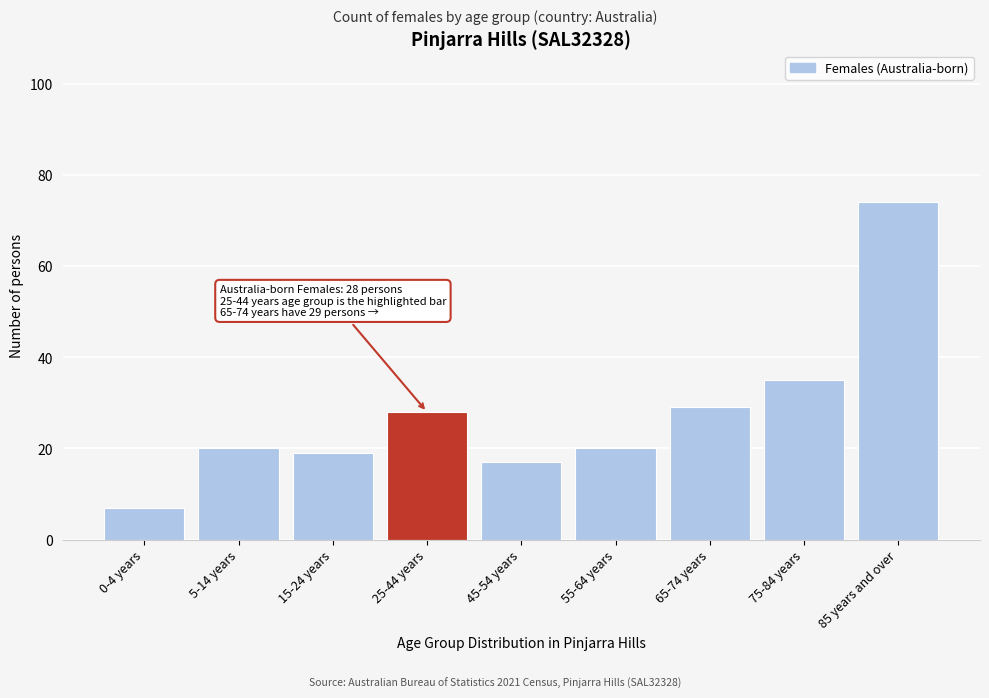

Reading left to right, extract all data points from this chart.

0-4 years=7	5-14 years=20	15-24 years=19	25-44 years=28	45-54 years=17	55-64 years=20	65-74 years=29	75-84 years=35	85 years and over=74